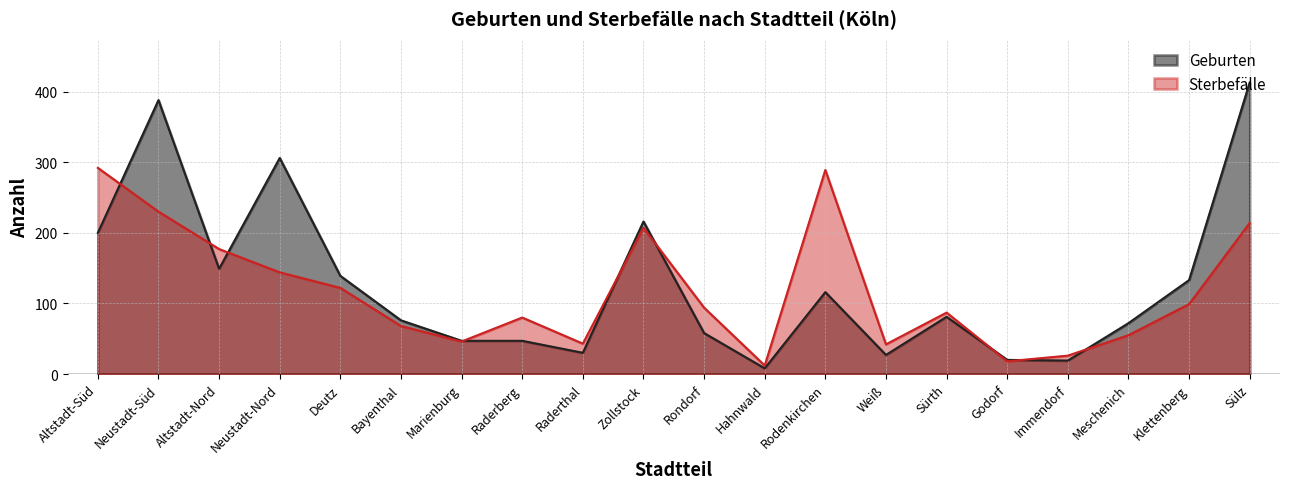

Rank the series by their maximum value, from lowest to highest.

Sterbefälle, Geburten